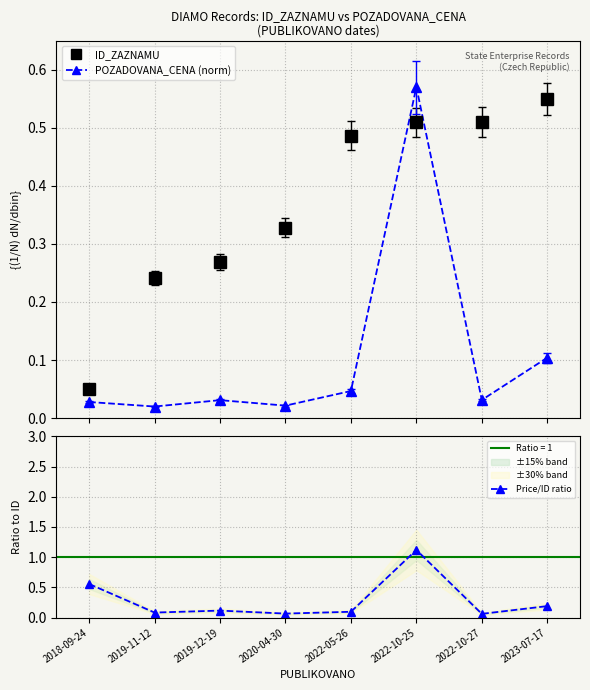

The value of Price/ID ratio at 2019-11-12 is 0.1. True or false?

True